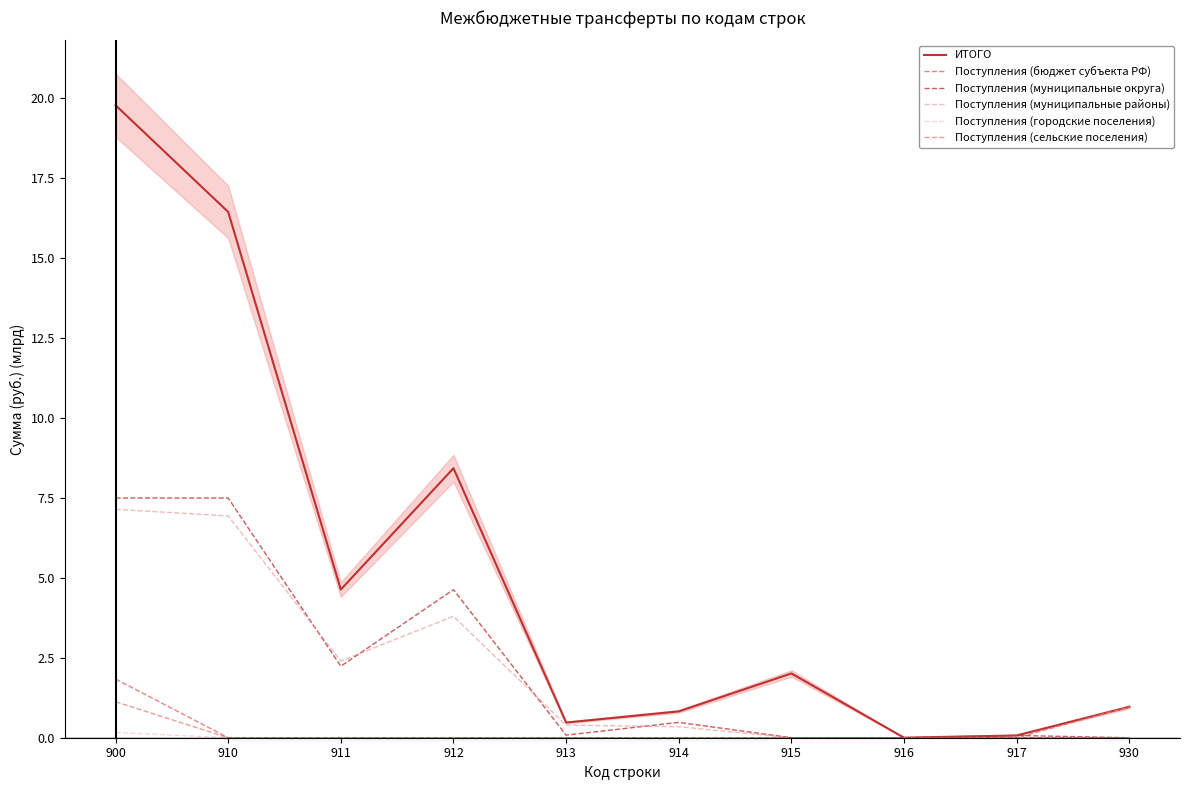

Between 915 and 930, which is larger?

915